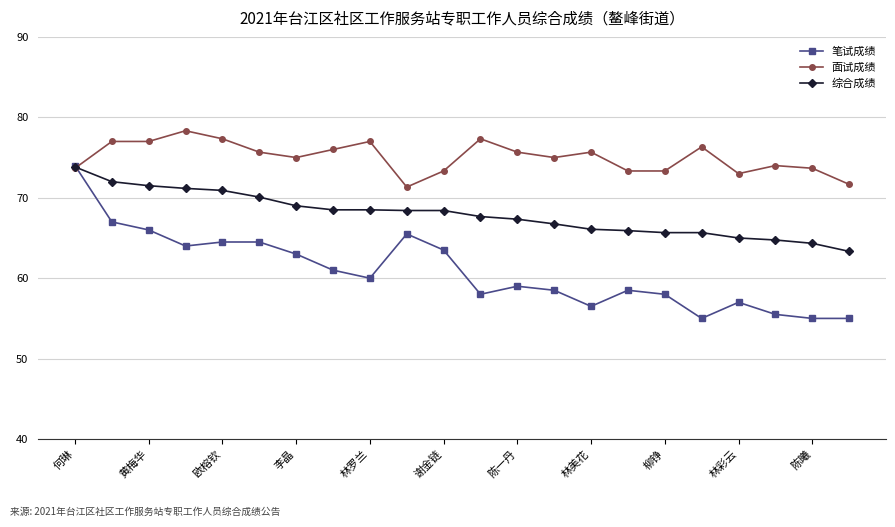

What are all the series names shown in the legend?

笔试成绩, 面试成绩, 综合成绩